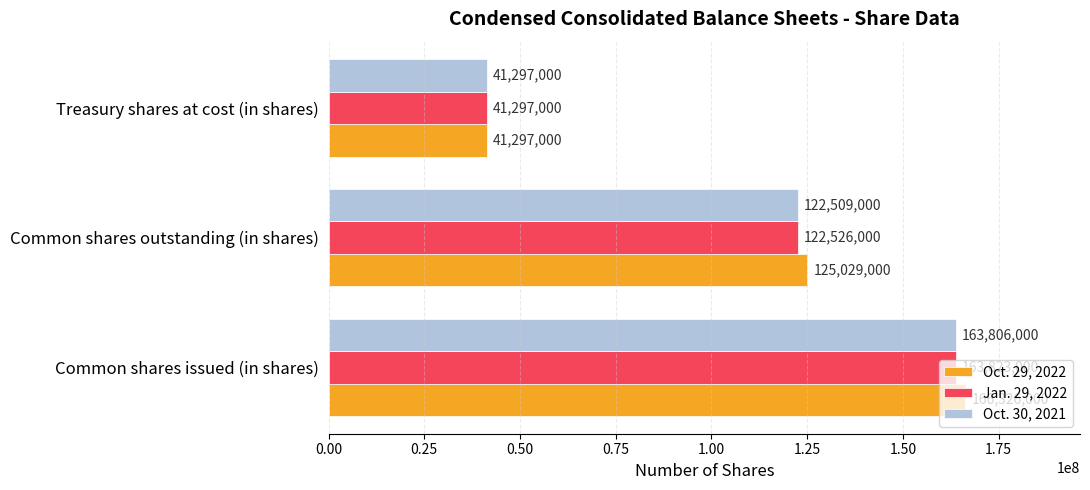

What value does the Jan. 29, 2022 series have at Common shares issued (in shares), to the nearest 100?

163823000